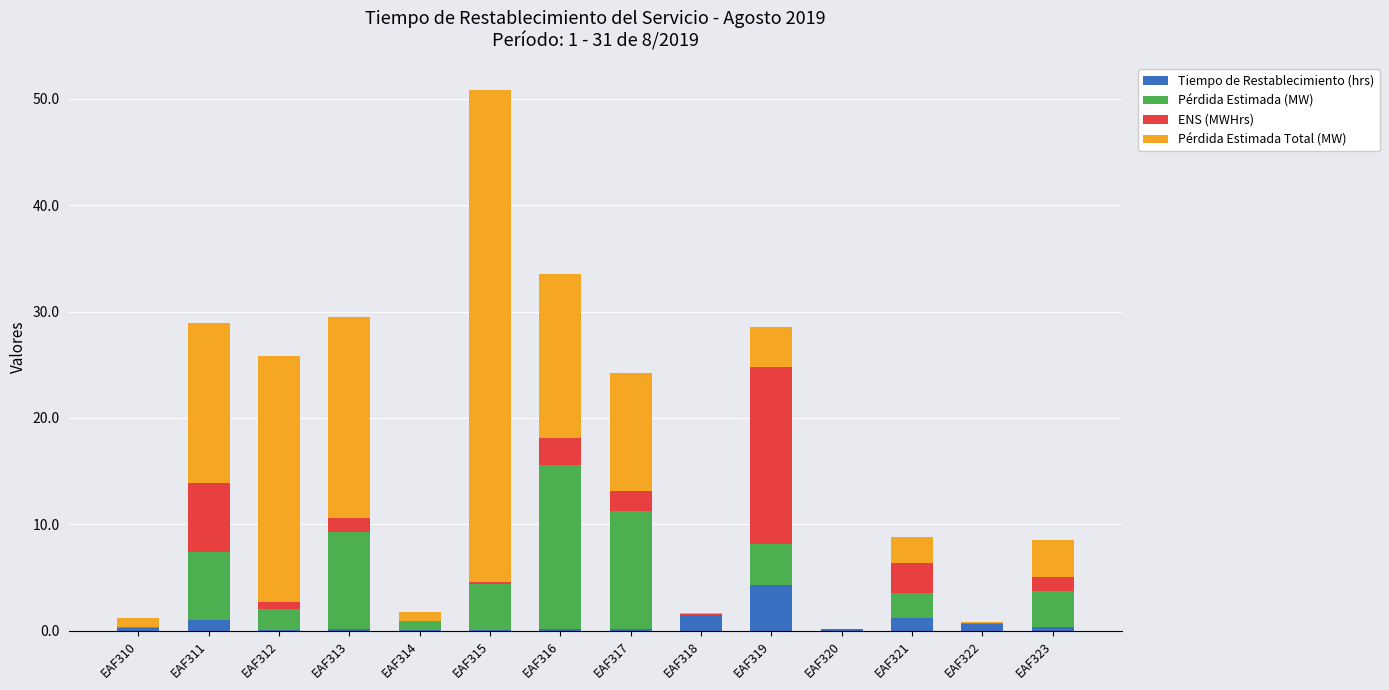

How many data points does each series have?

14